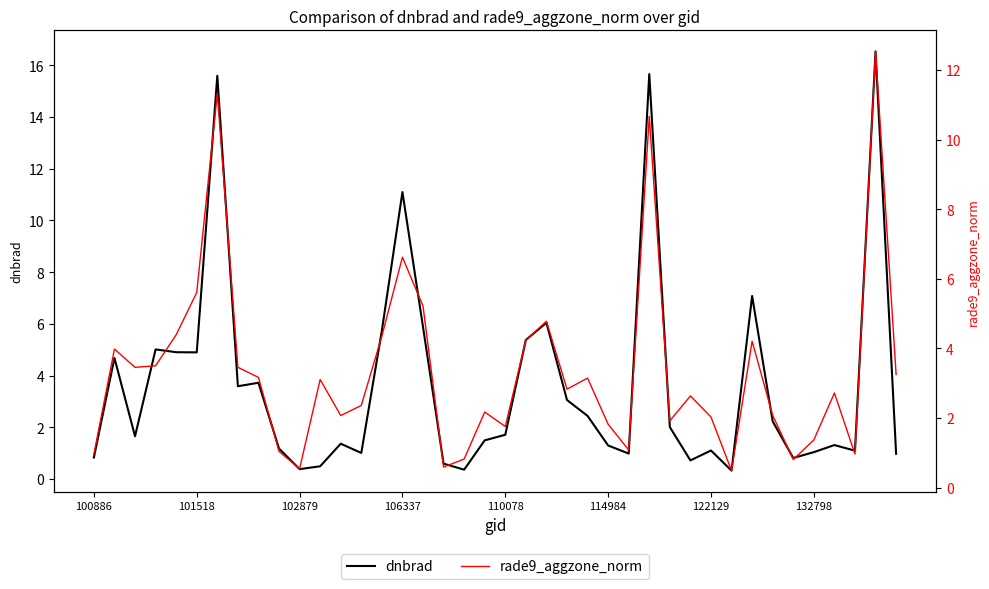

What is the maximum value for dnbrad?

16.5